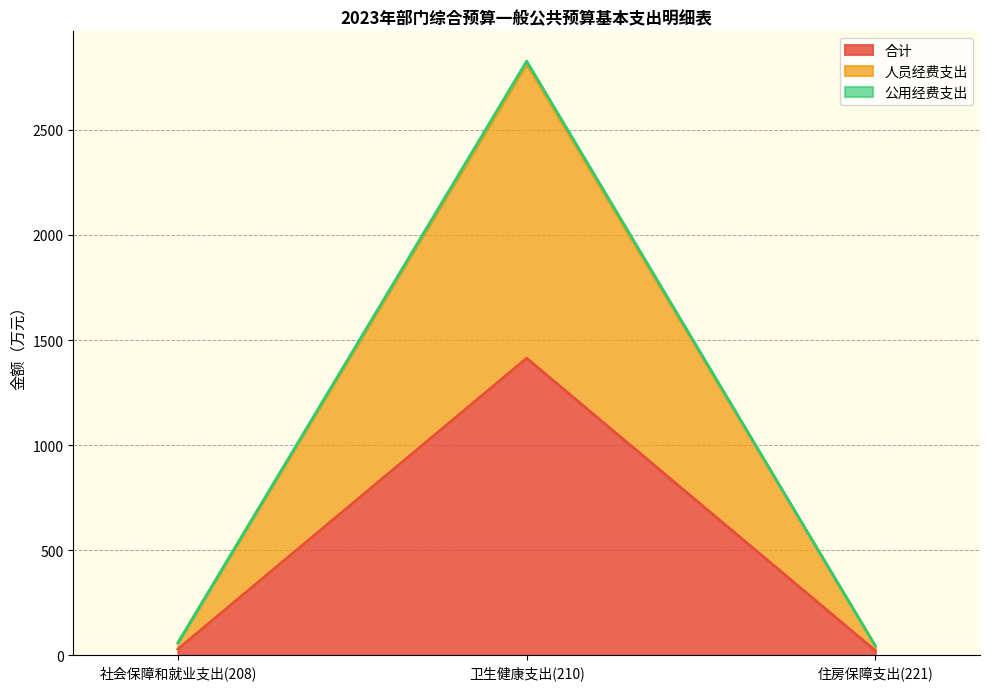

At which category is the sum across all series the highest?

卫生健康支出(210)